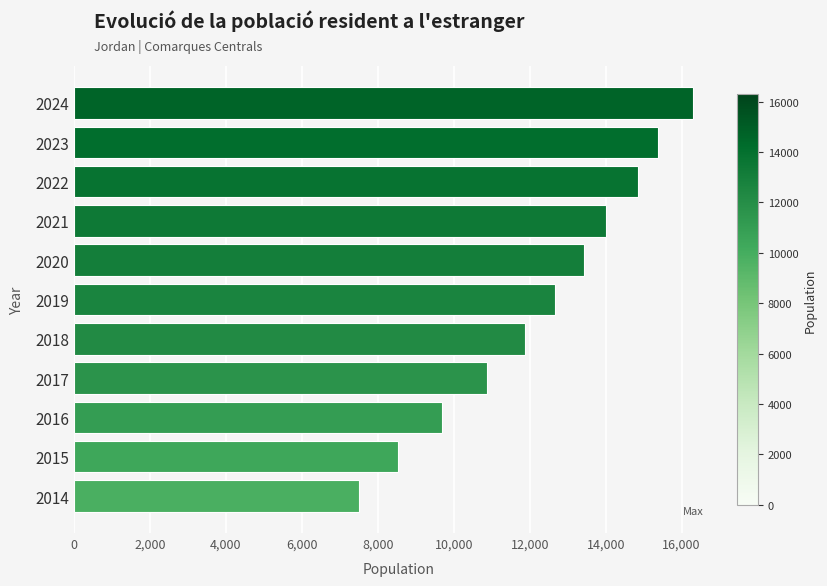

Which label corresponds to the smallest value in the chart?

2014